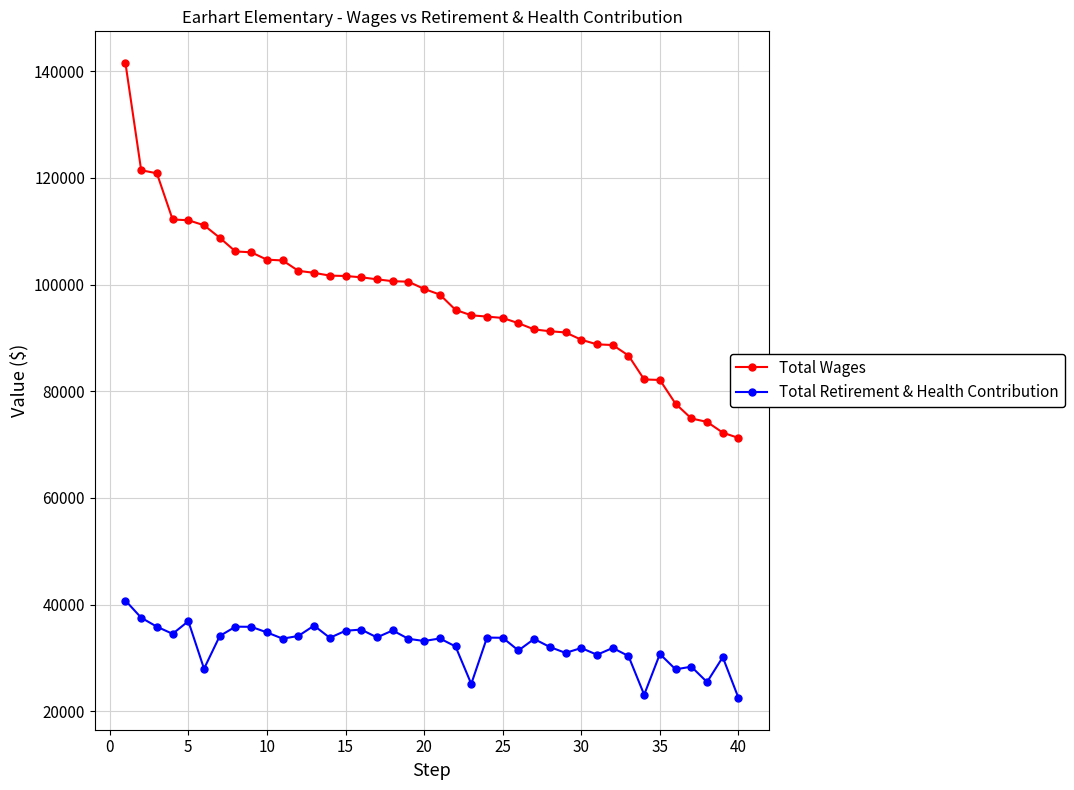

What is the maximum value for Total Retirement & Health Contribution?

40756